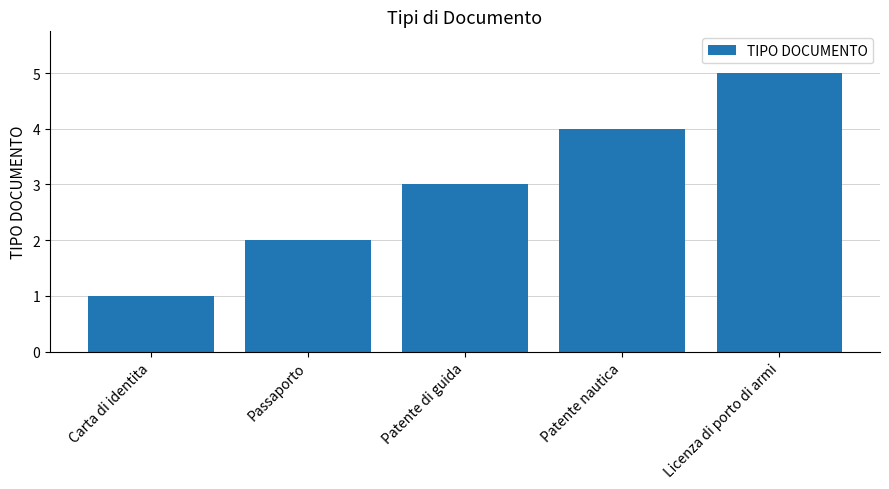

What position from the right is Carta di identita?

5